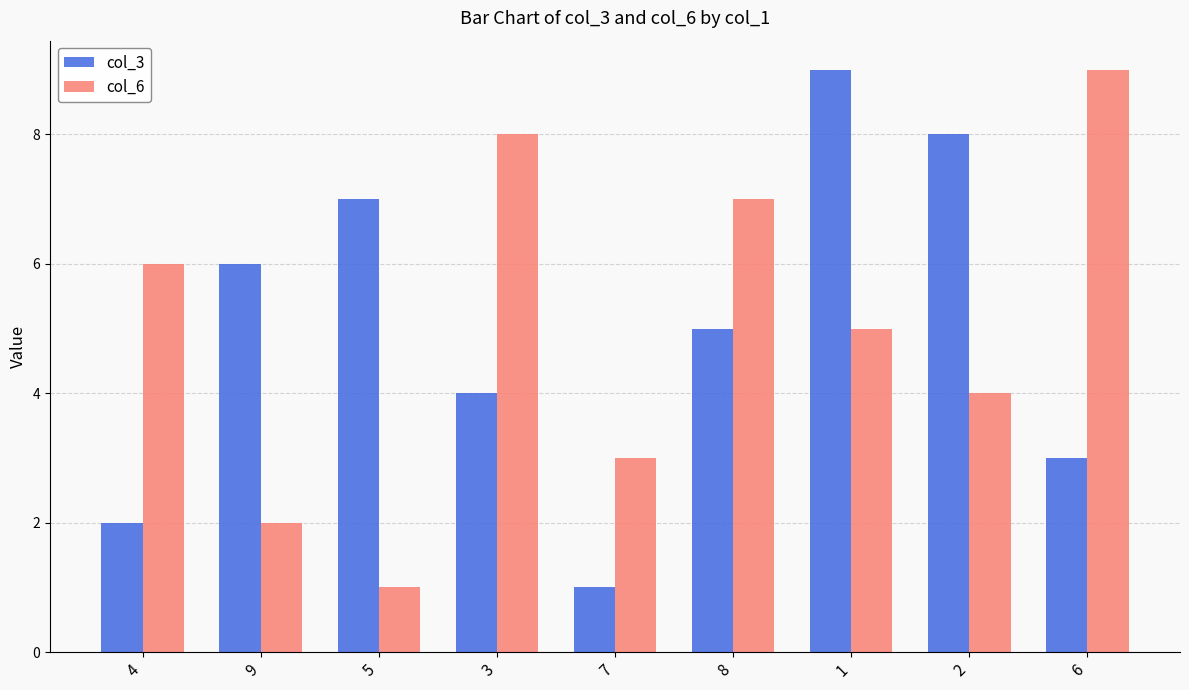

What is the maximum value shown in the chart?

9